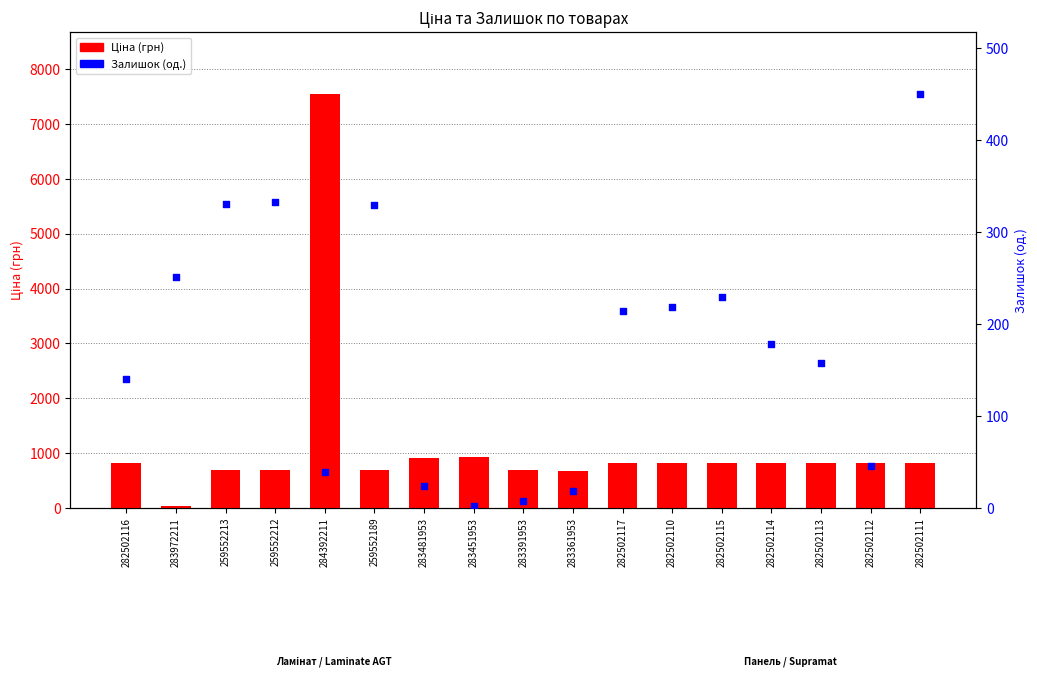

At how many categories does at least one series exceed 1922?

1